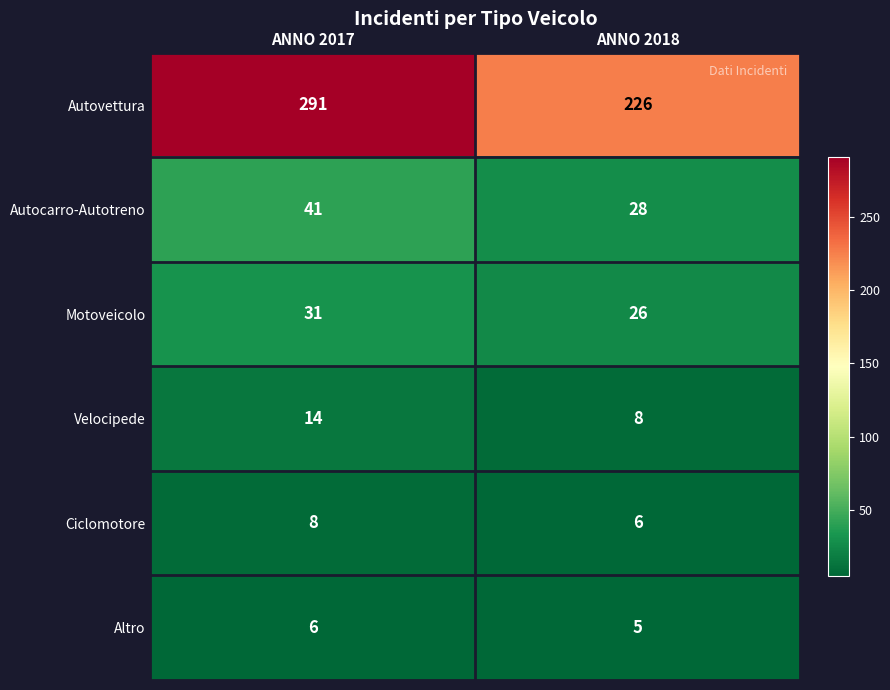

Between ANNO 2017 and ANNO 2018, which series saw the biggest shift?

Autovettura